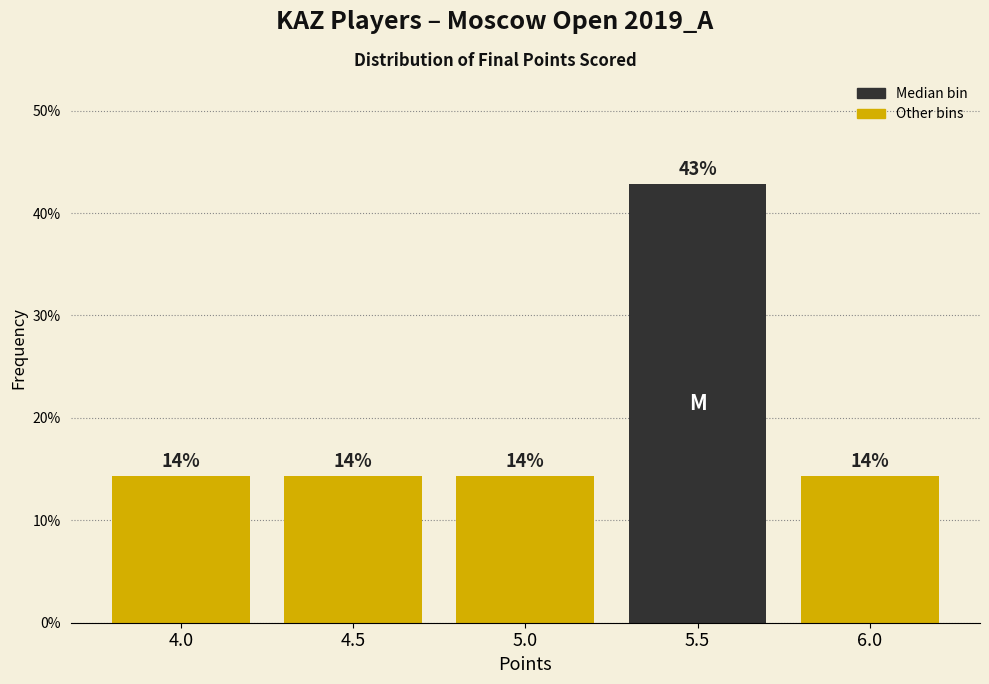

How many bars are there in total?

5